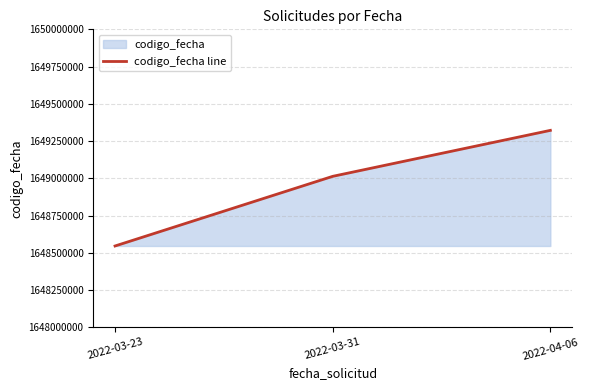

Which label corresponds to the largest value in the chart?

2022-04-06